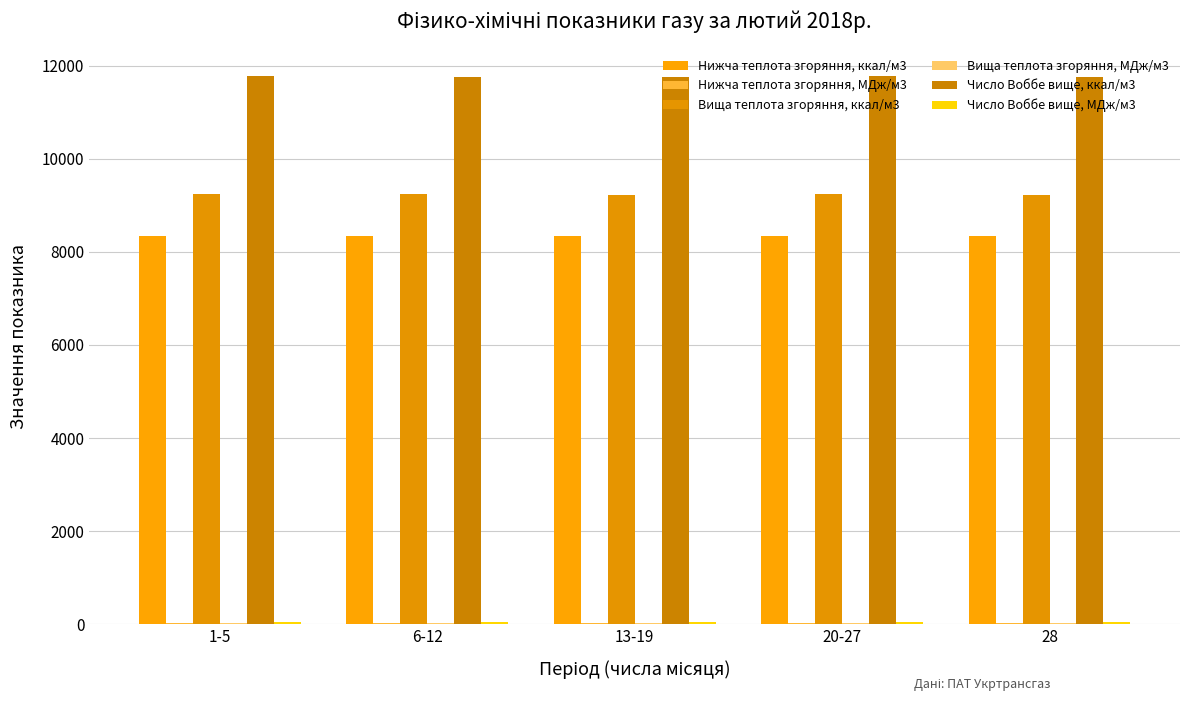

Does the chart contain stacked bars?

No